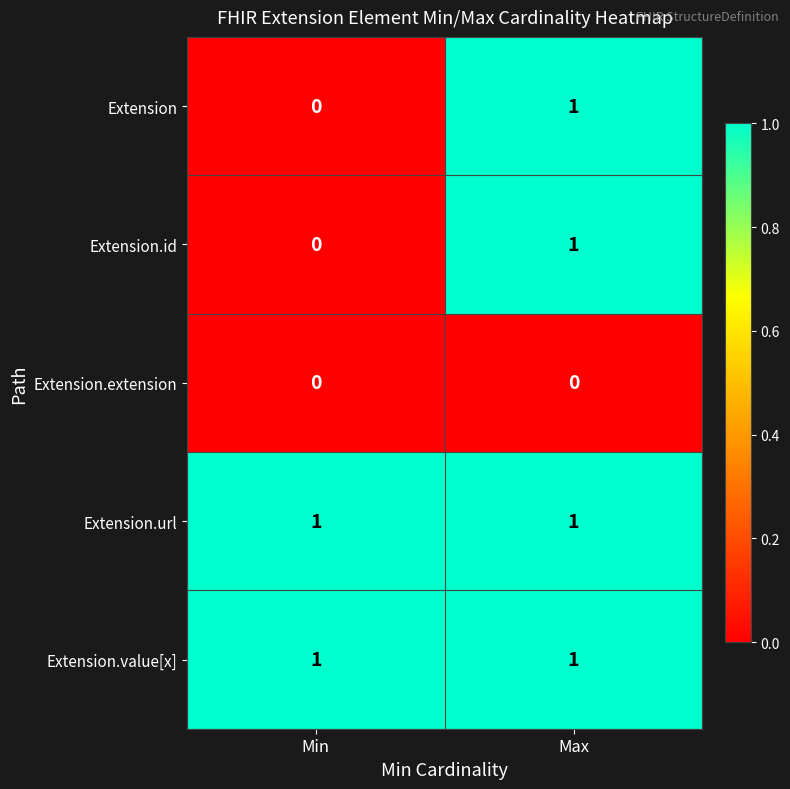

True or false: Extension.url has a value of 2 at Min.

False